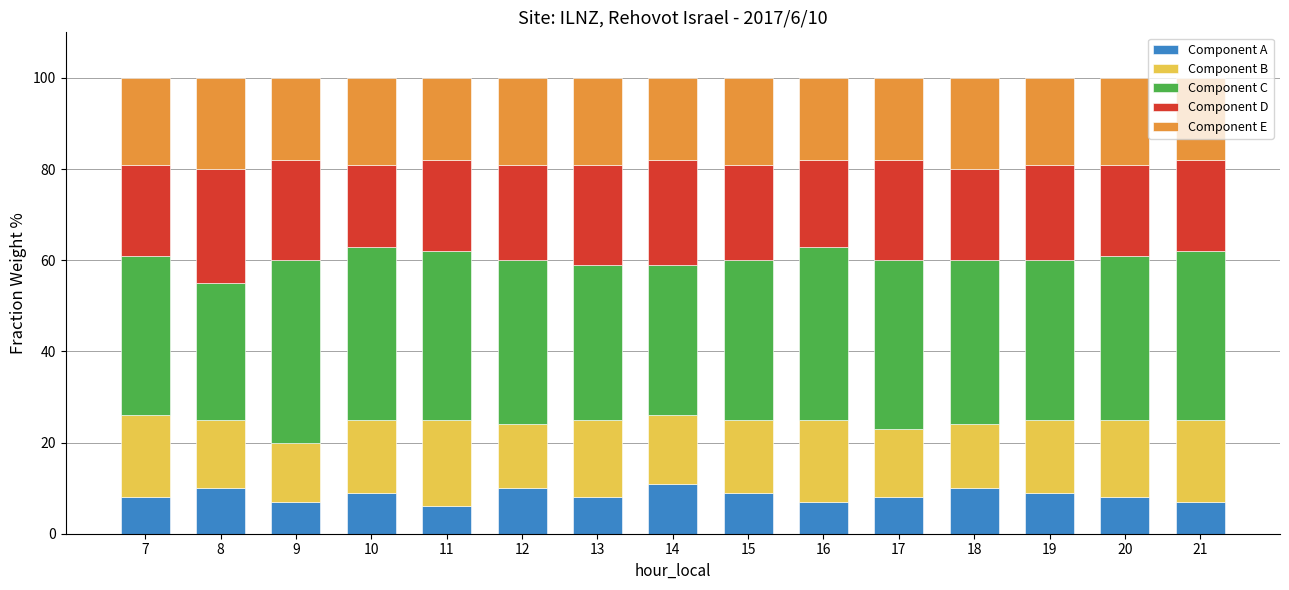

What is the total value across all series at 12?

100.0